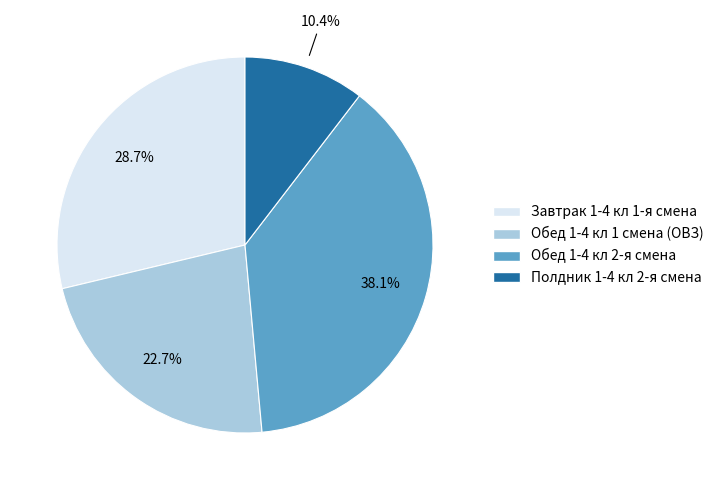

To the nearest percent, what is the difference between the Завтрак 1-4 кл 1-я смена and Обед 1-4 кл 1 смена (ОВЗ) slice percentages?

6%